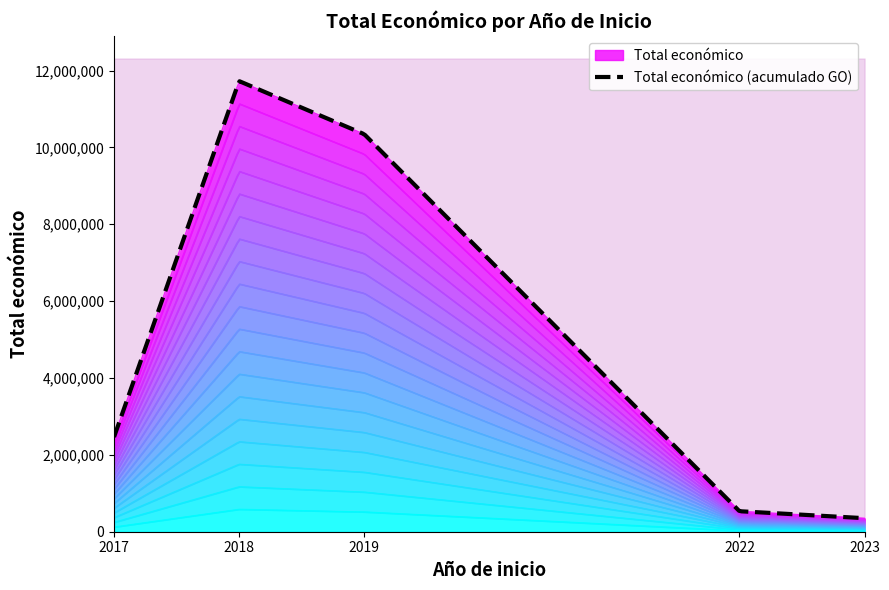

What is the minimum value shown in the chart?

19478